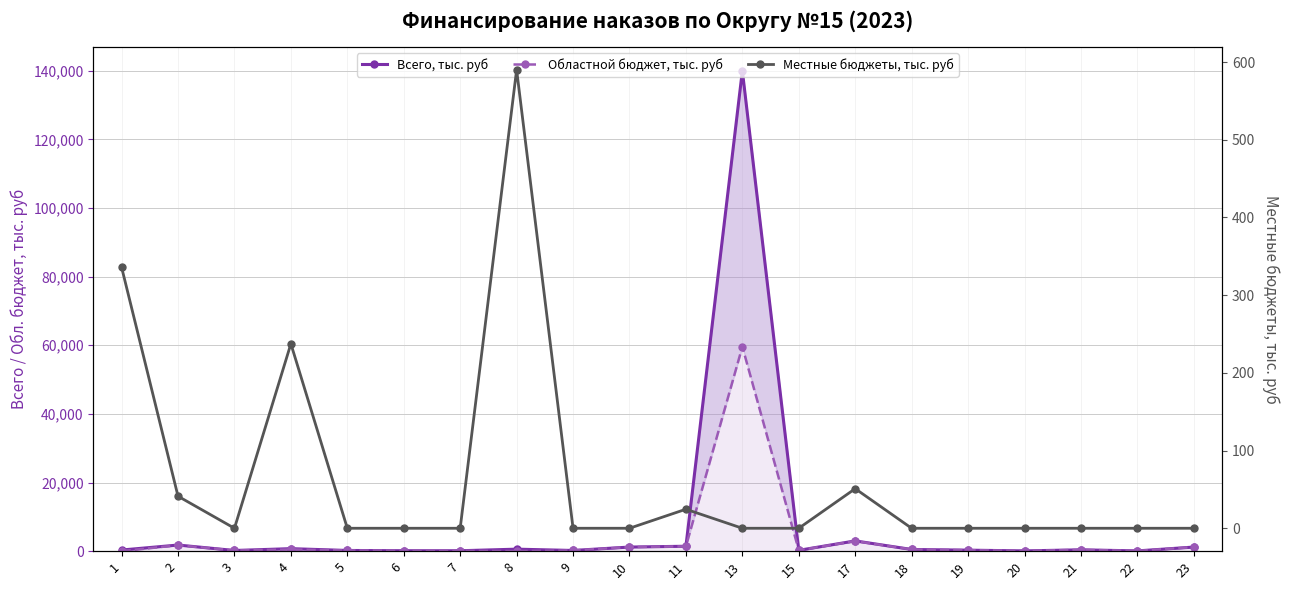

What is the difference between the highest and lowest values at 9?

210.0